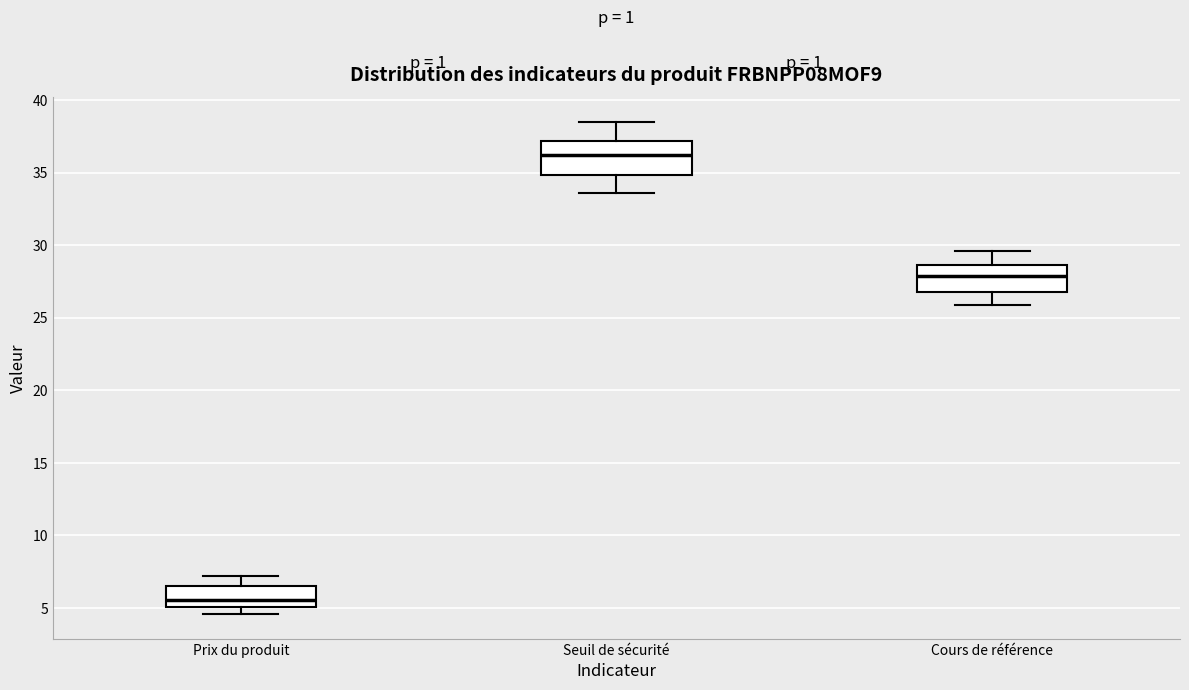

Which box's median line is the highest?

Seuil de sécurité